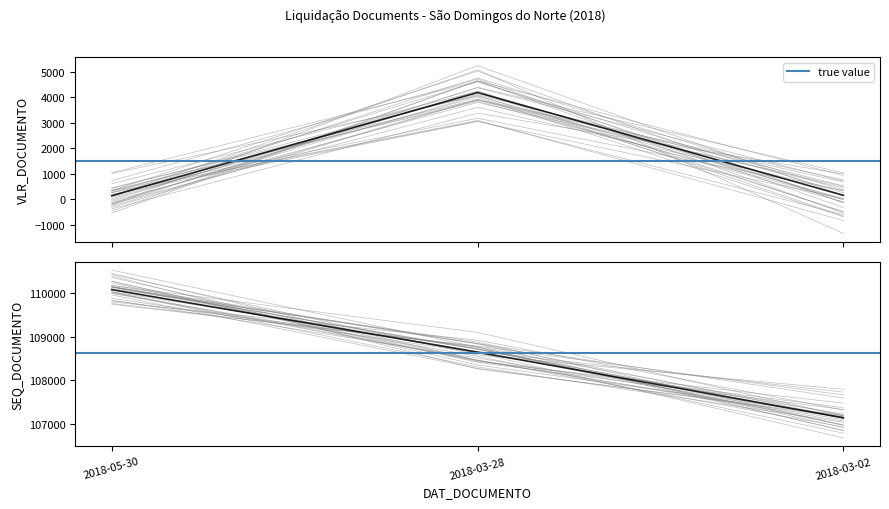

Count the SEQ_DOCUMENTO values in the range 107145 to 110072.

3